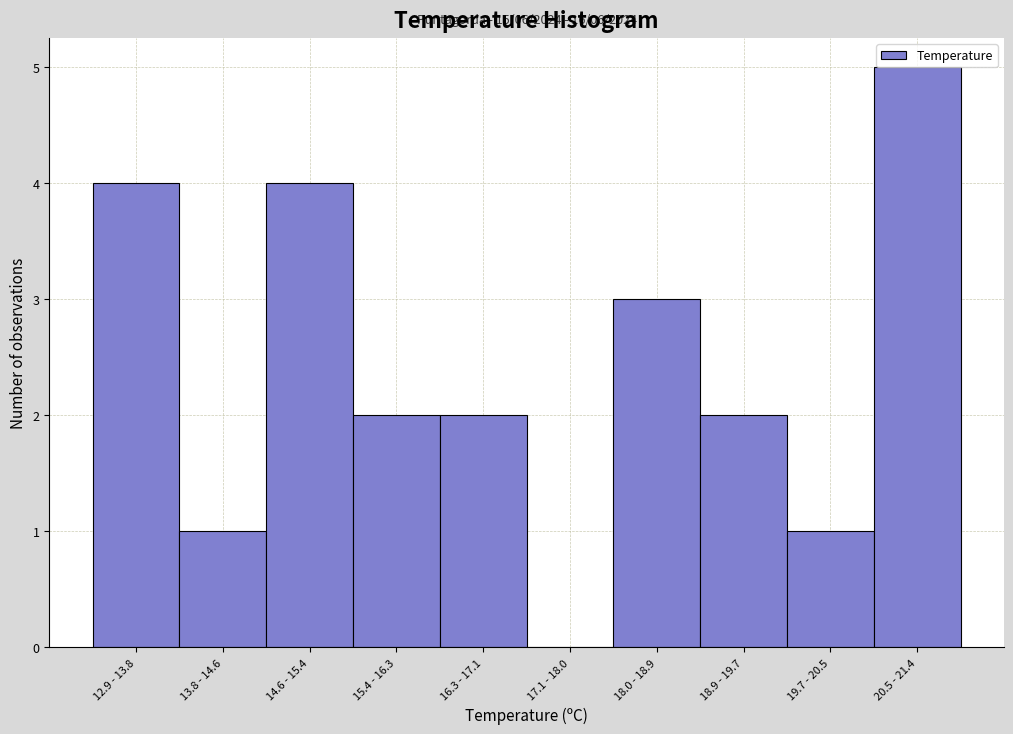

True or false: the data shows 2 at 18.9 - 19.7.

True